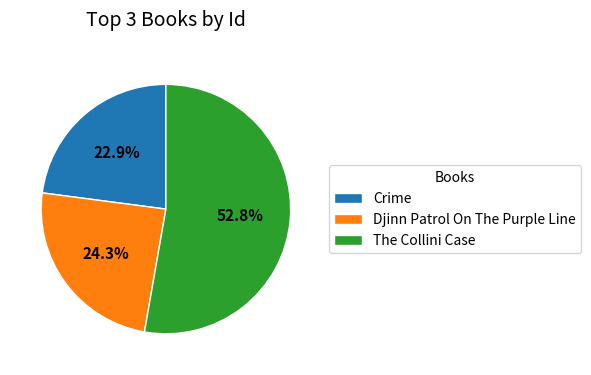

Which category accounts for the majority?

The Collini Case